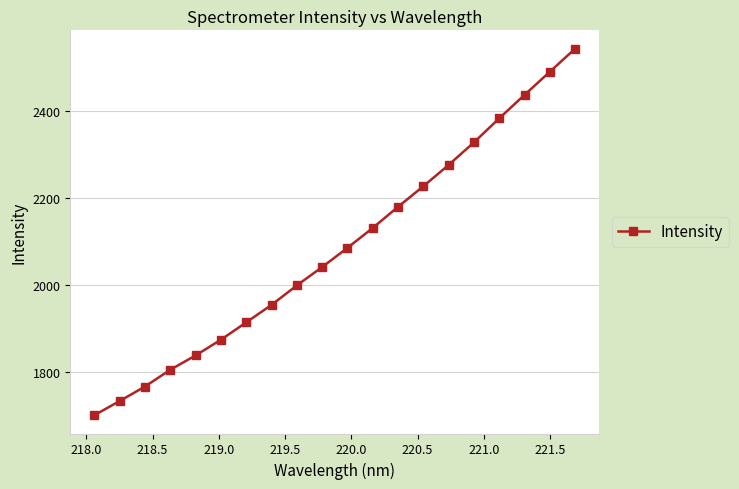

How many lines are shown in the chart?

1